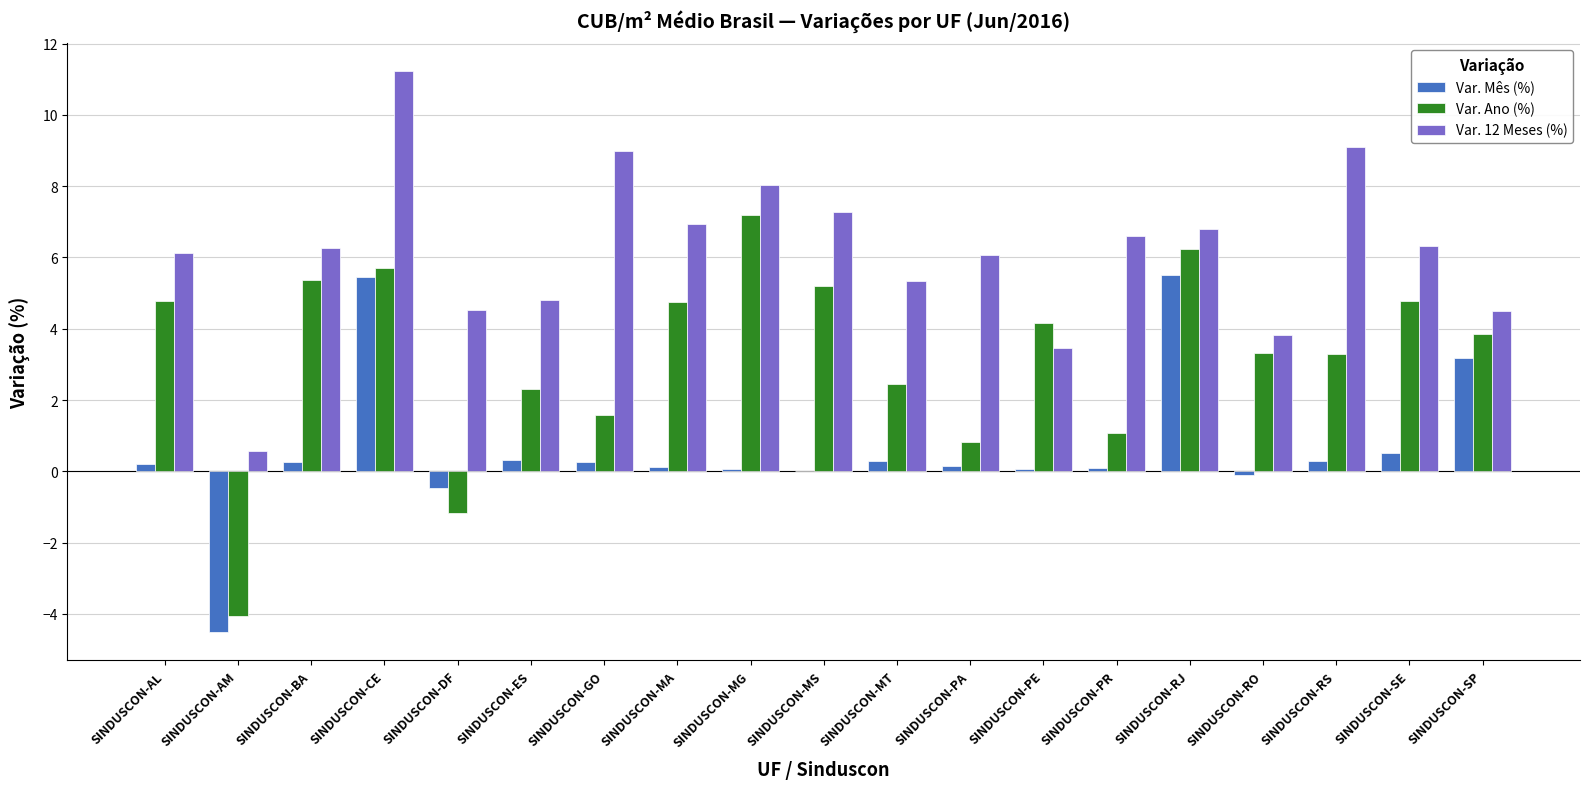

What is the highest value of the Var. Mês (%) series?

5.5